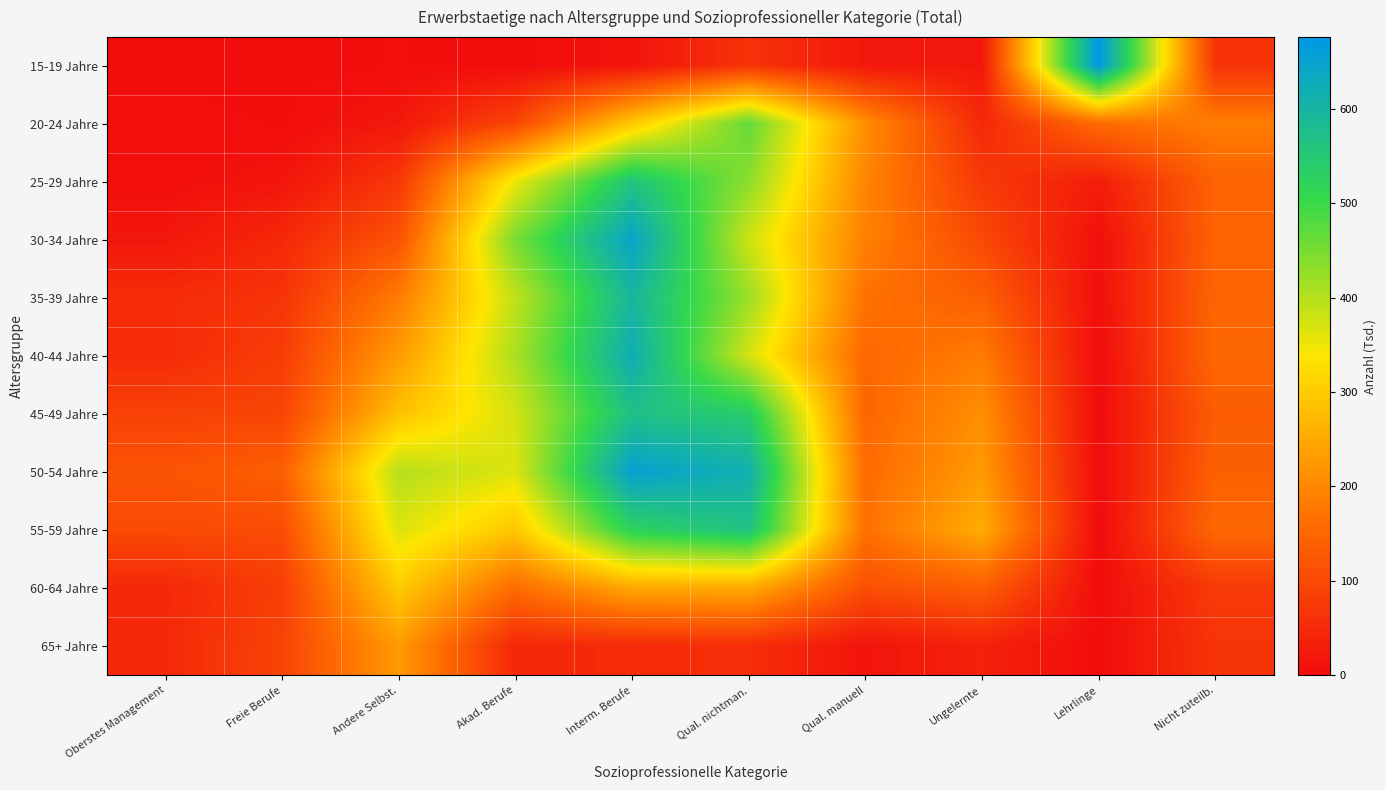

At how many categories does at least one series exceed 535?

3